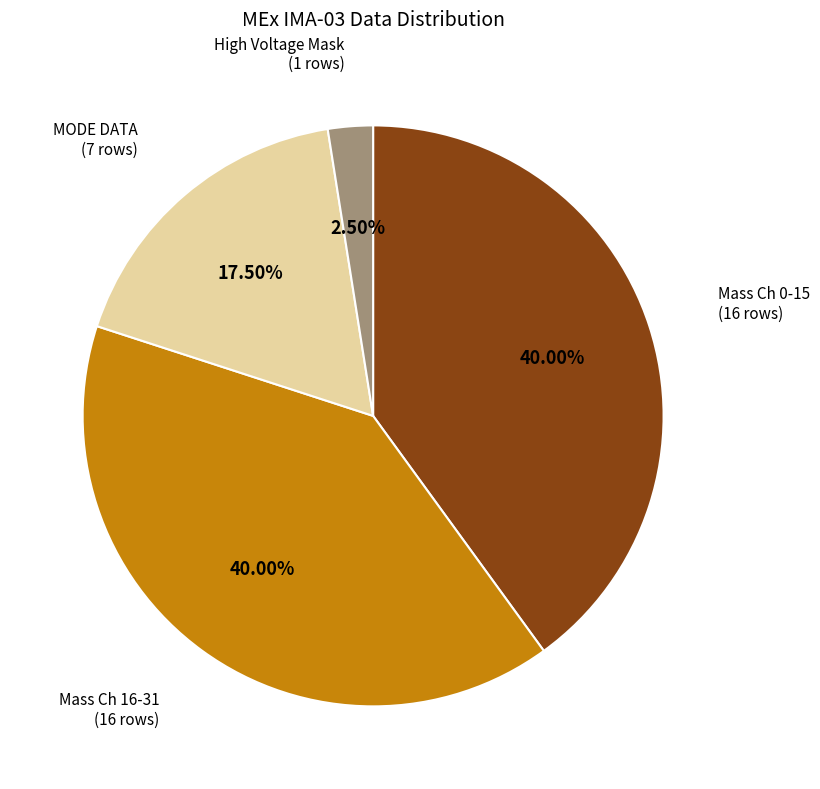

Does any single category account for the majority?

No